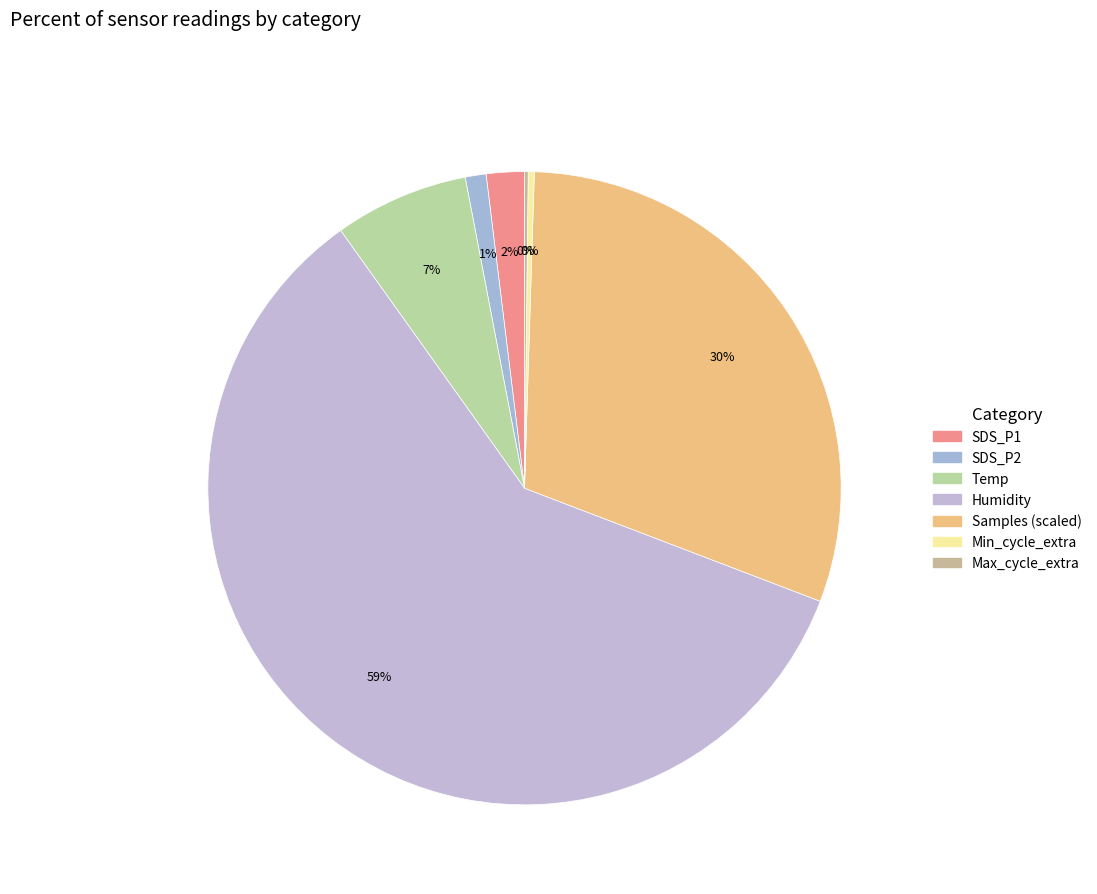

How many segments does this pie chart have?

7